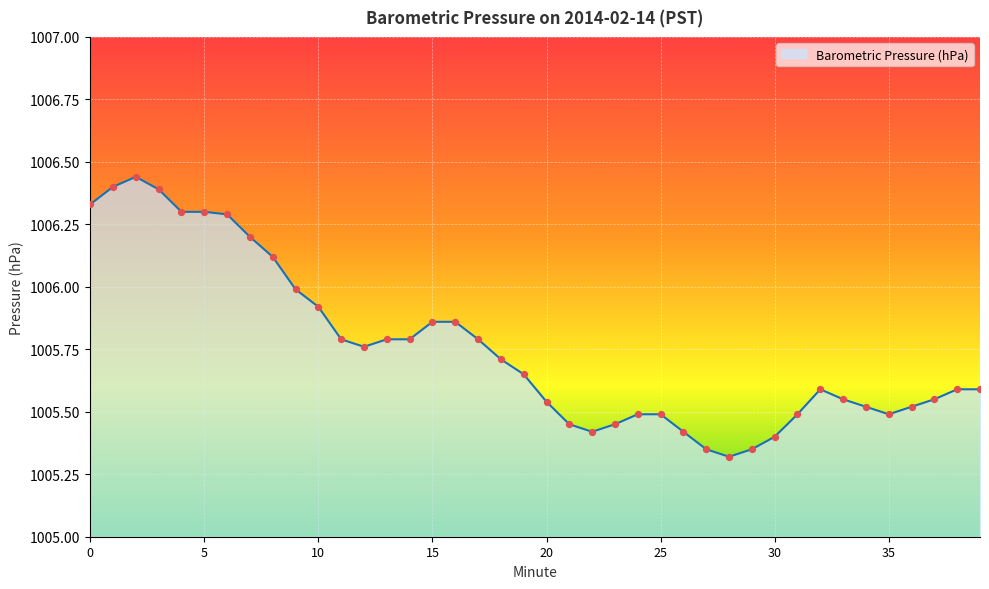

What is the difference between the maximum and minimum values?

1.1